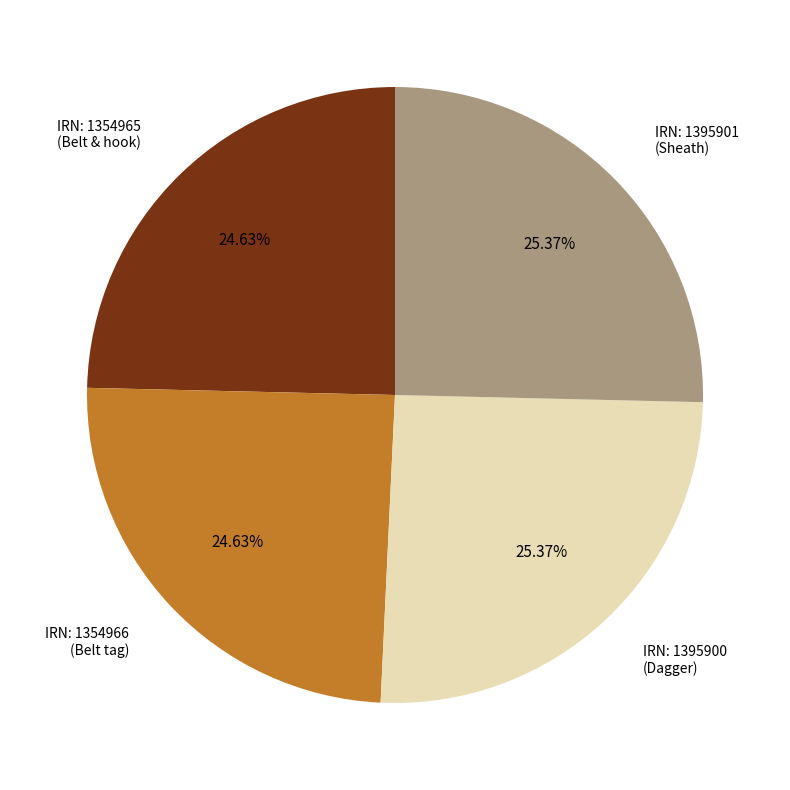

Is there a majority slice in this chart?

No